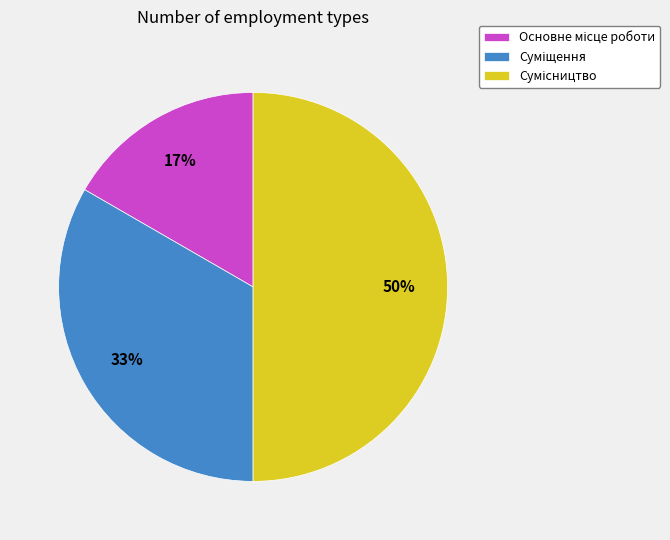

To the nearest percent, what is the difference between the largest and smallest slice percentages?

33%